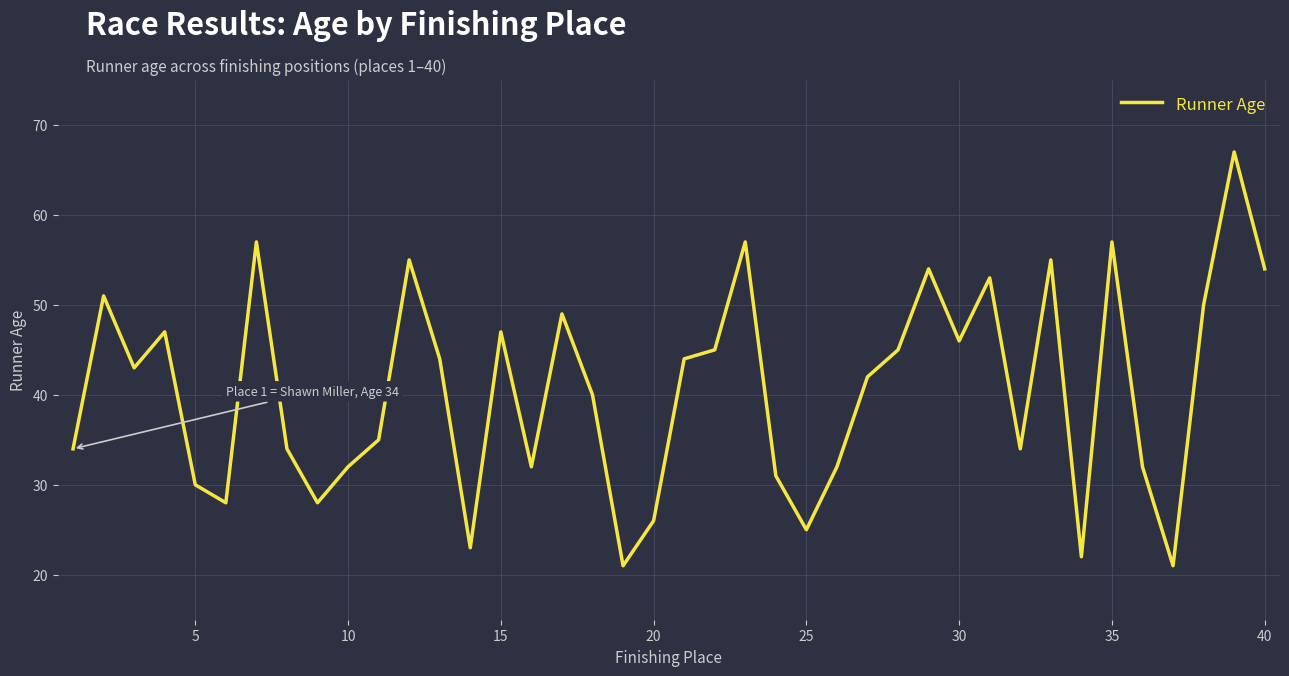

What is the difference between the maximum and minimum values?

46